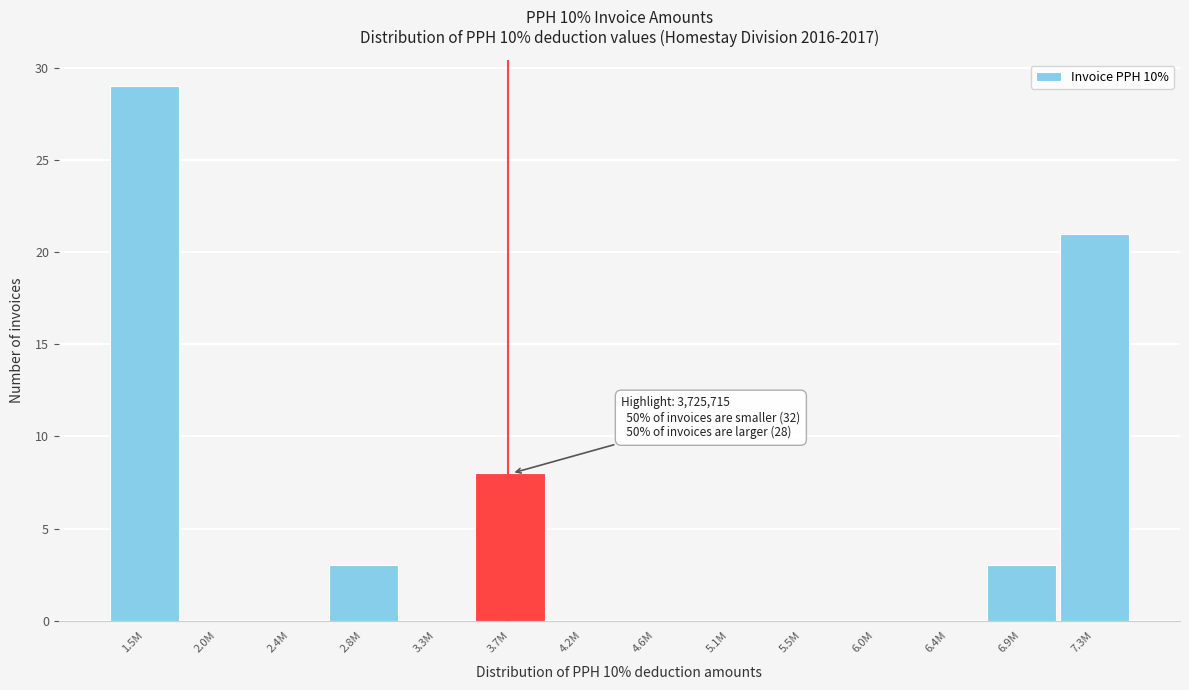

Reading right to left, extract all data points from this chart.

7.3M=21	6.9M=3	6.4M=0	6.0M=0	5.5M=0	5.1M=0	4.6M=0	4.2M=0	3.7M=8	3.3M=0	2.8M=3	2.4M=0	2.0M=0	1.5M=29